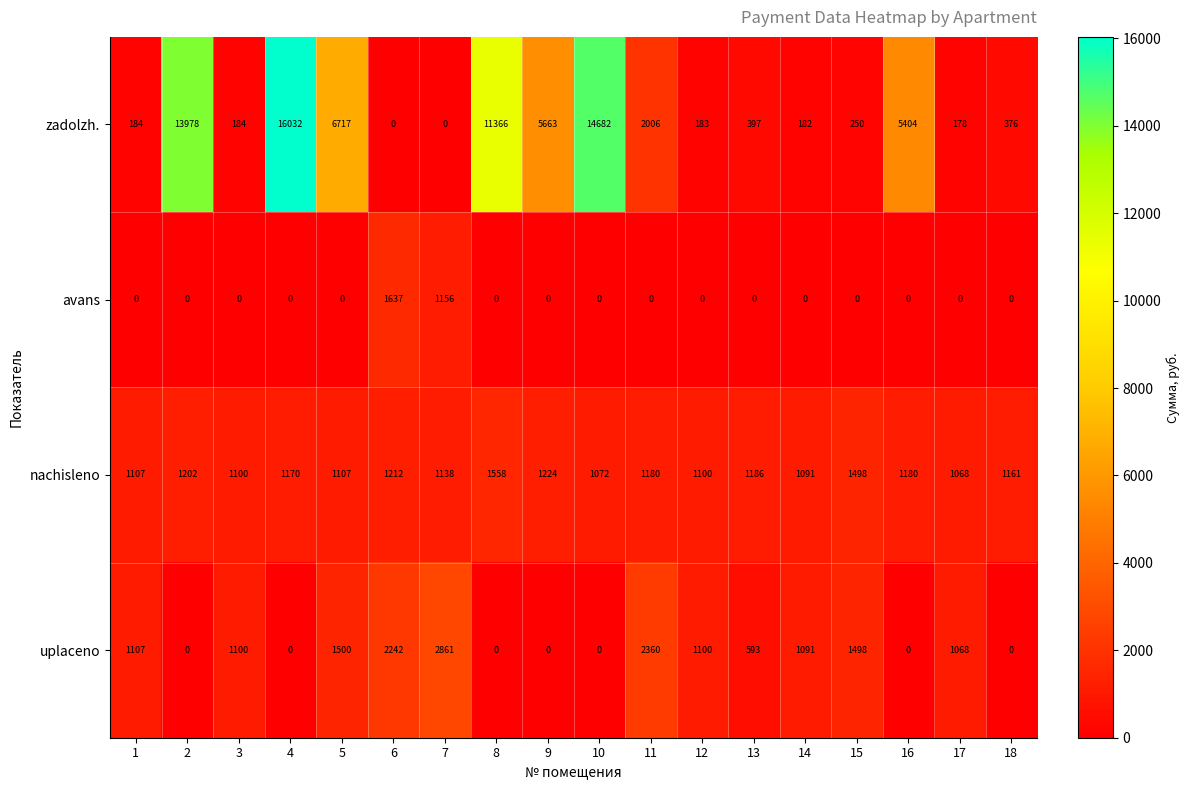

List the series in order of their peak value, highest first.

zadolzh., uplaceno, avans, nachisleno